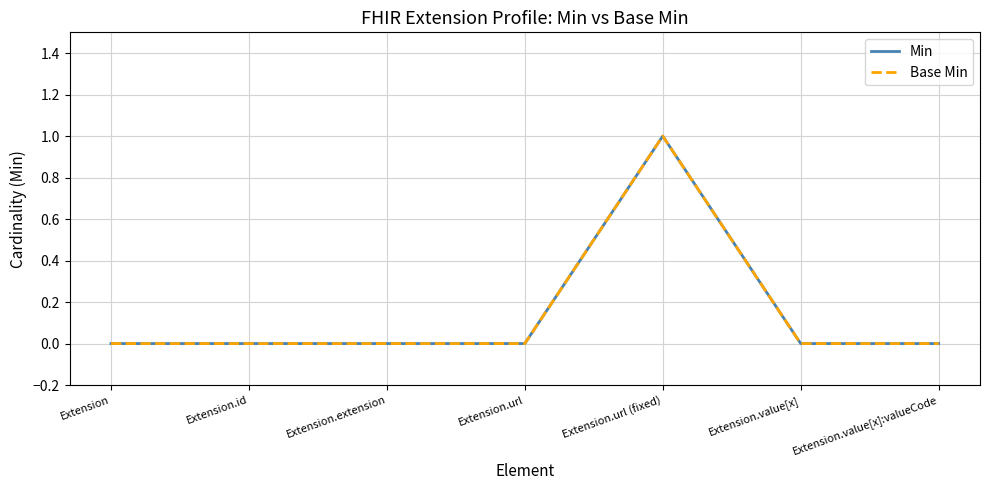

Reading right to left, what are all the values shown in this chart?

Min: Extension.value[x]:valueCode=0	Extension.value[x]=0	Extension.url (fixed)=1	Extension.url=0	Extension.extension=0	Extension.id=0	Extension=0
Base Min: Extension.value[x]:valueCode=0	Extension.value[x]=0	Extension.url (fixed)=1	Extension.url=0	Extension.extension=0	Extension.id=0	Extension=0